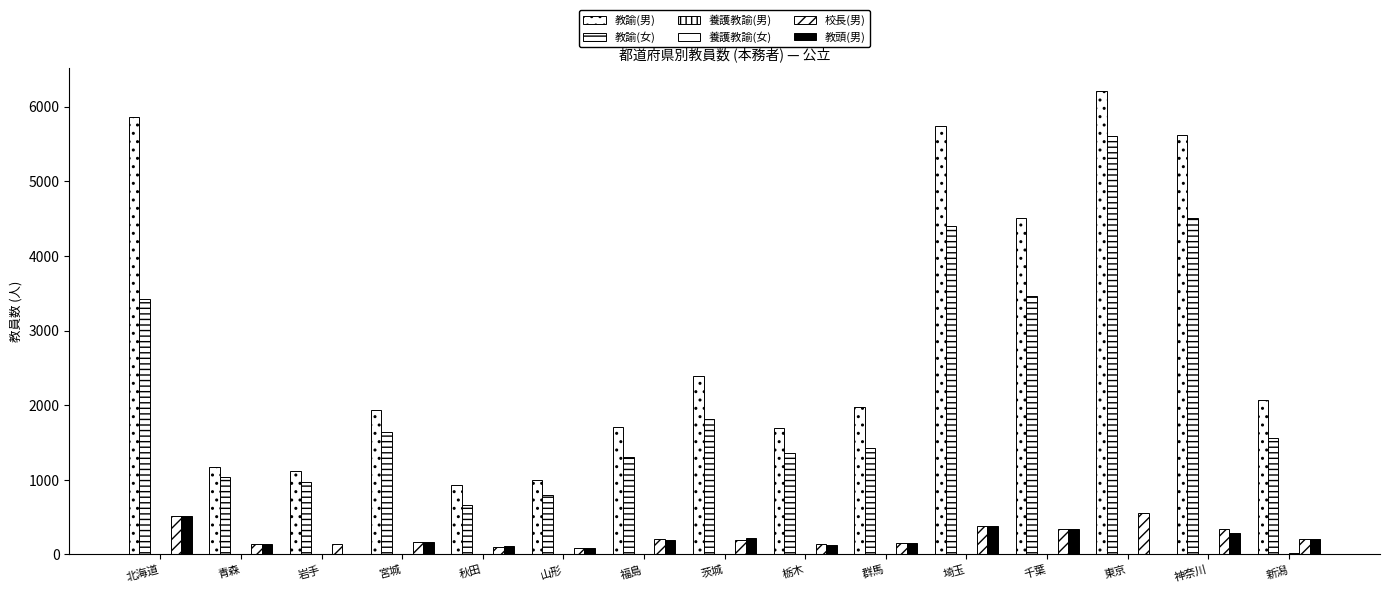

At how many categories does at least one series exceed 2560?

5